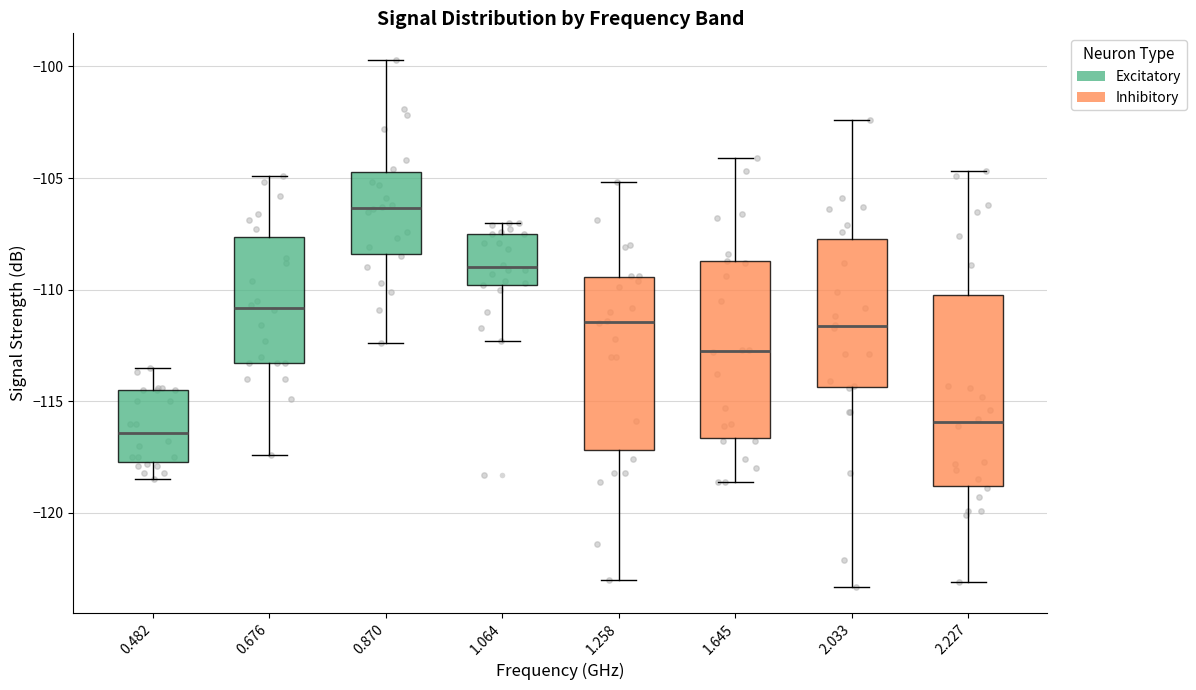

Which box has the highest median line?

0.870